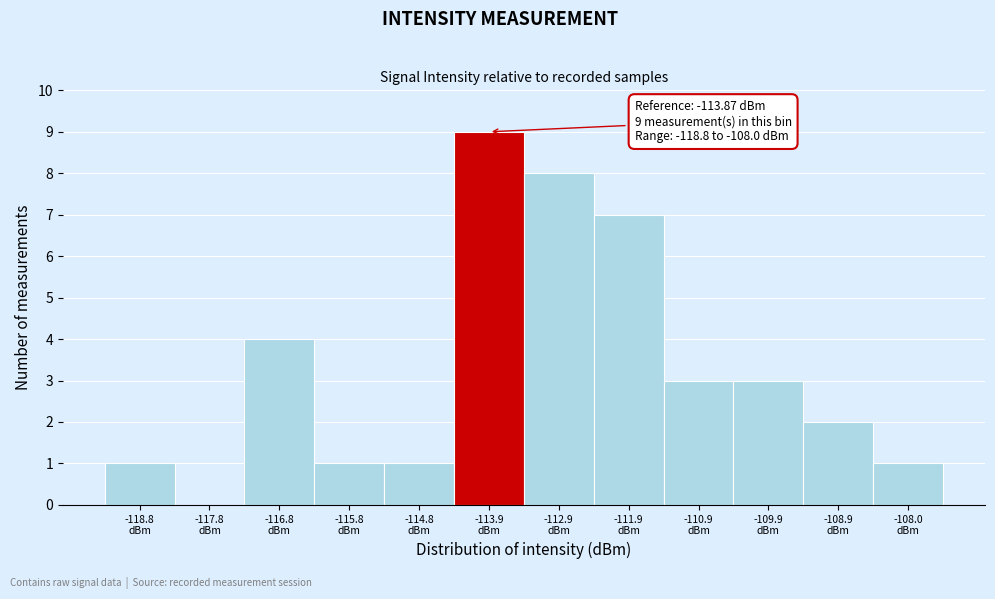

Which range on the x-axis has the tallest bar?

-114.3 to -113.4